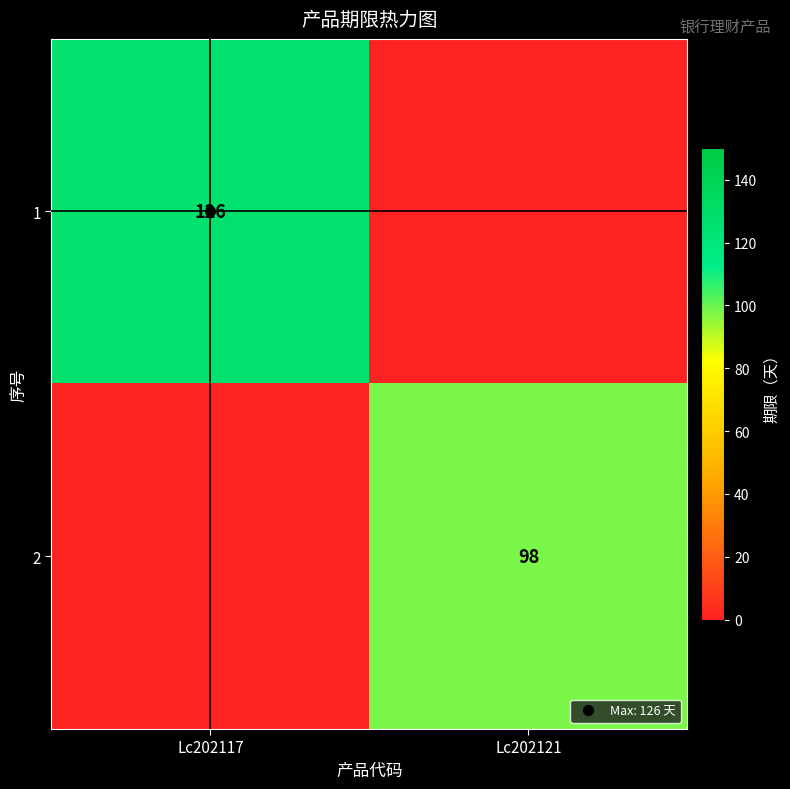

List the series in order of their peak value, highest first.

1, 2